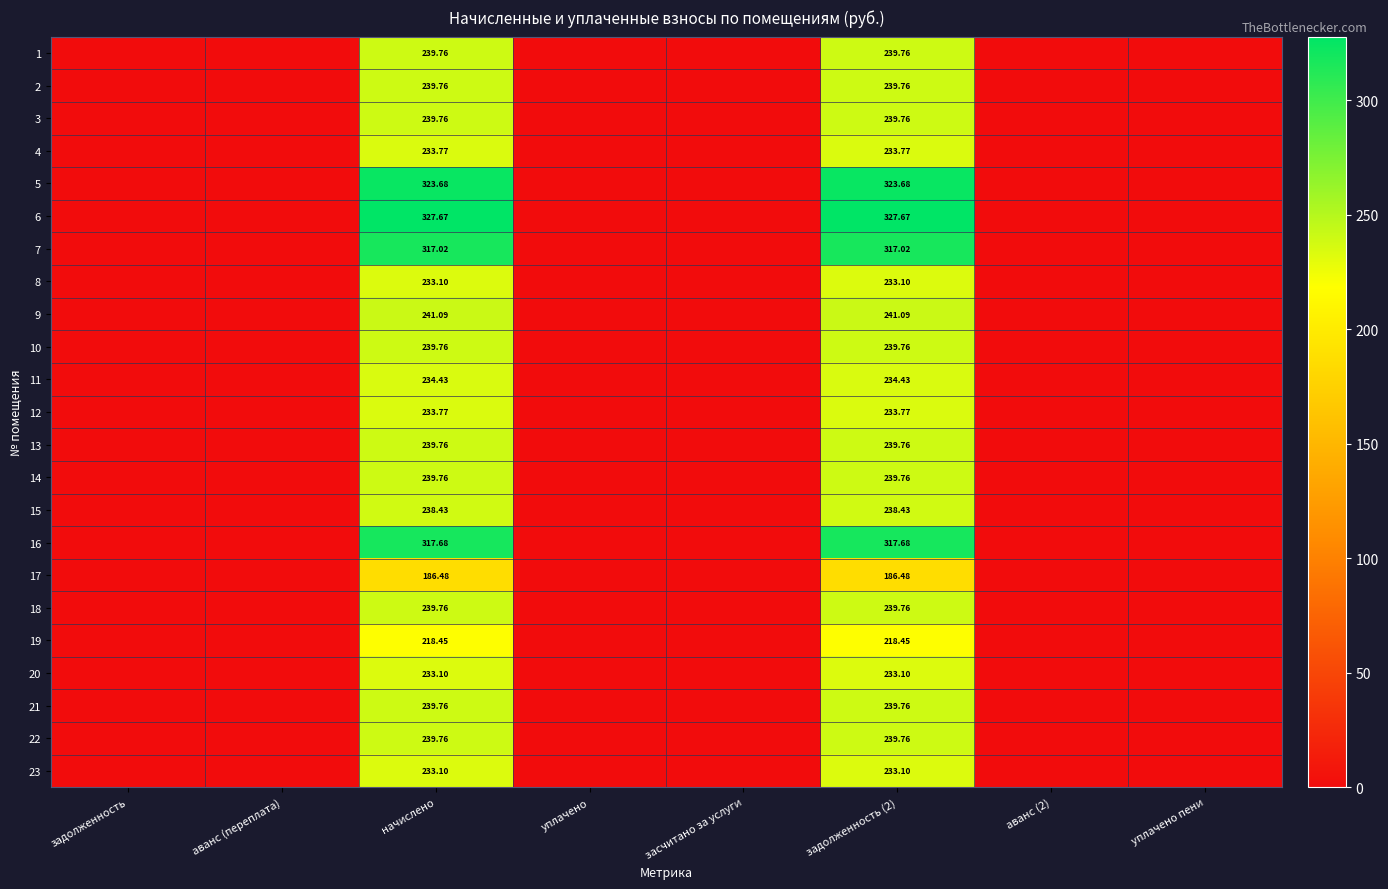

Which label corresponds to the smallest value in the chart?

задолженность